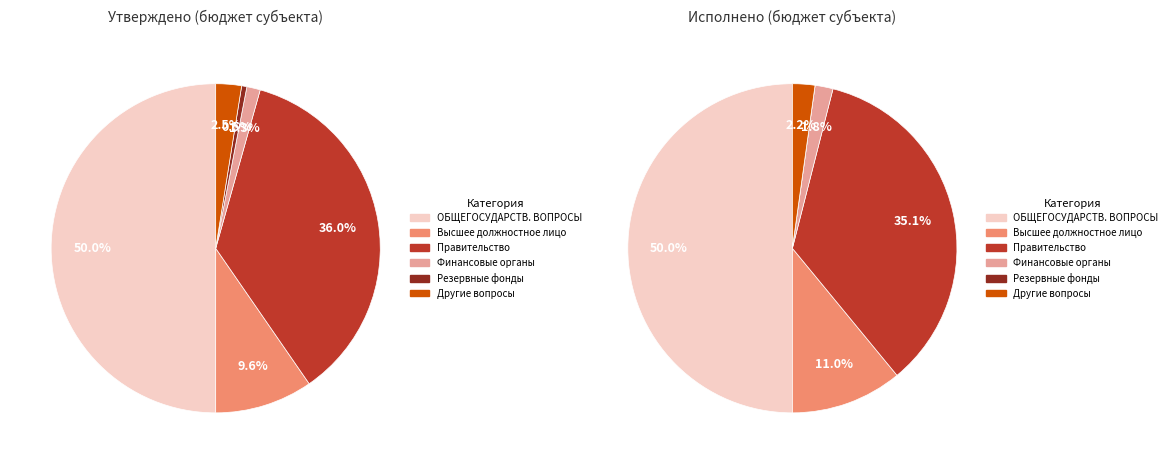

Which category has the biggest portion of the pie?

ОБЩЕГОСУДАРСТВЕННЫЕ ВОПРОСЫ